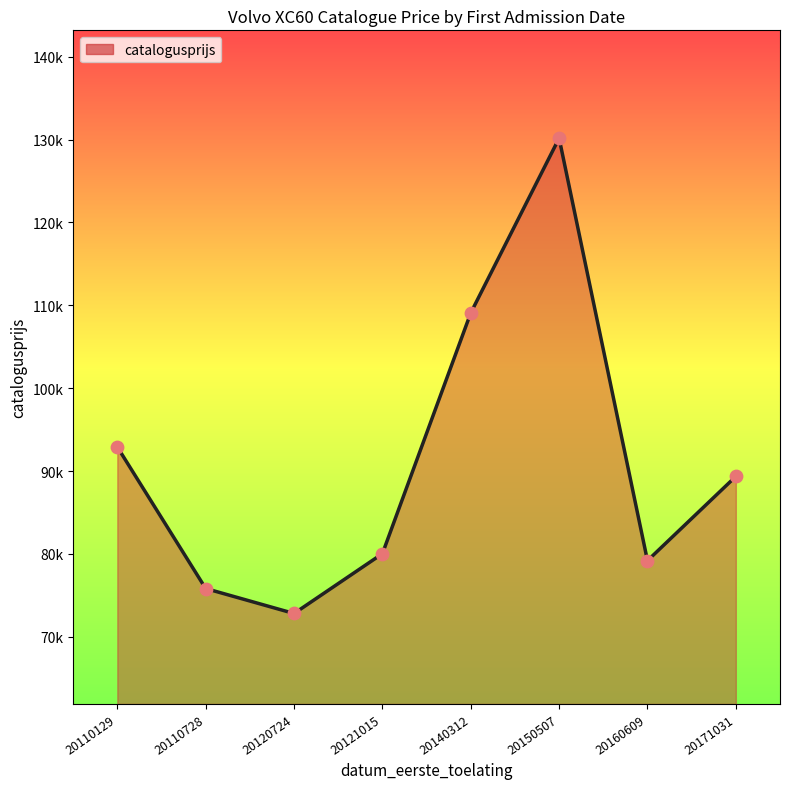

Which has a higher value, 20120724 or 20150507?

20150507